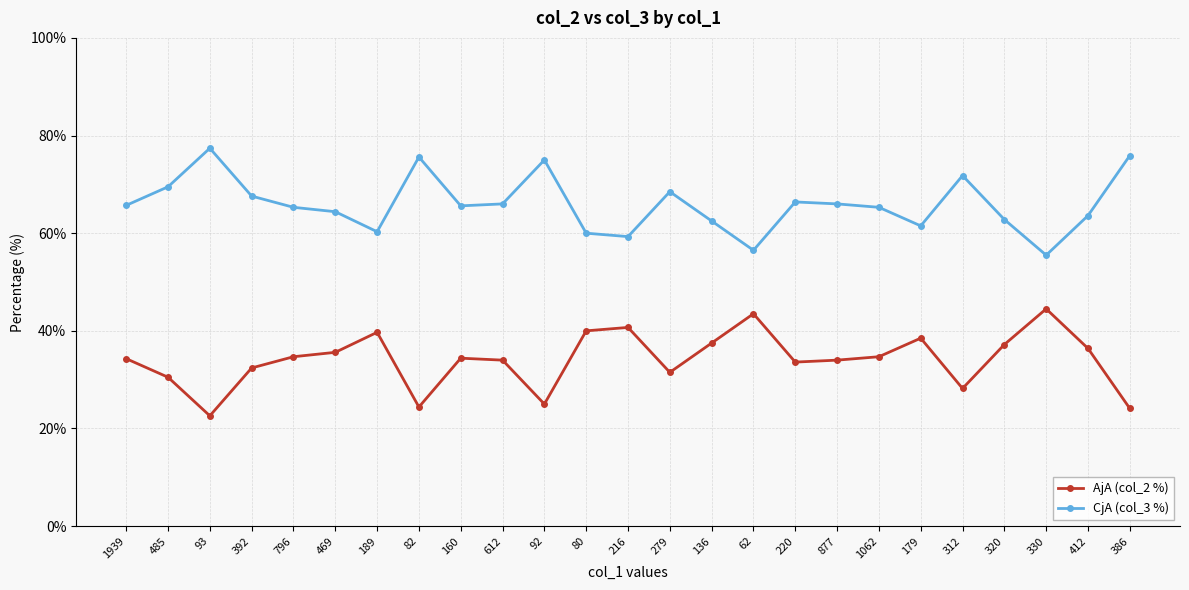

What is the difference between the maximum and minimum values in the CjA (col_3 %) series?

21.9